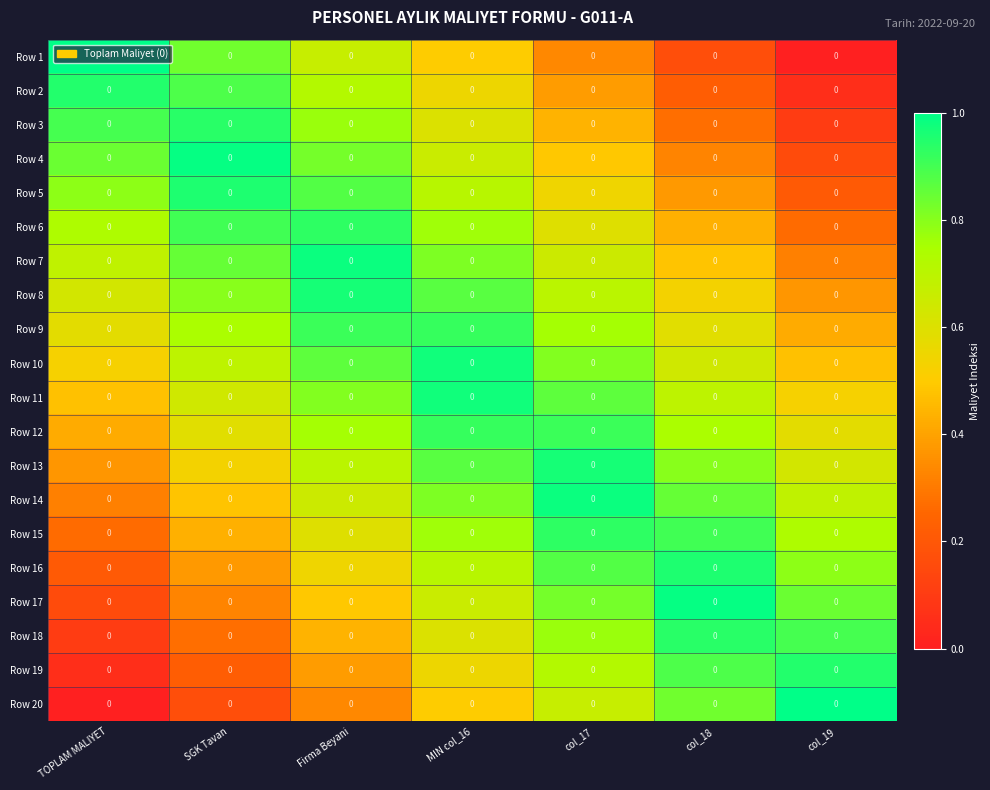

Count the number of categories in the chart.

7